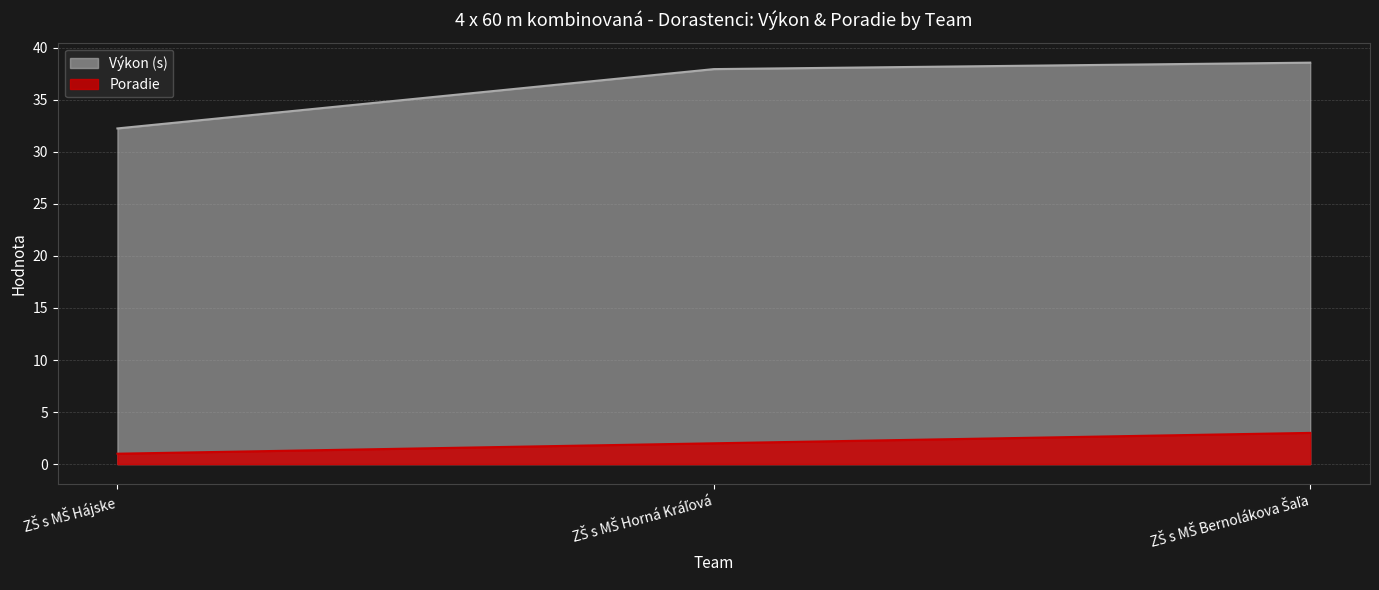

At how many categories does at least one series exceed 1?

3